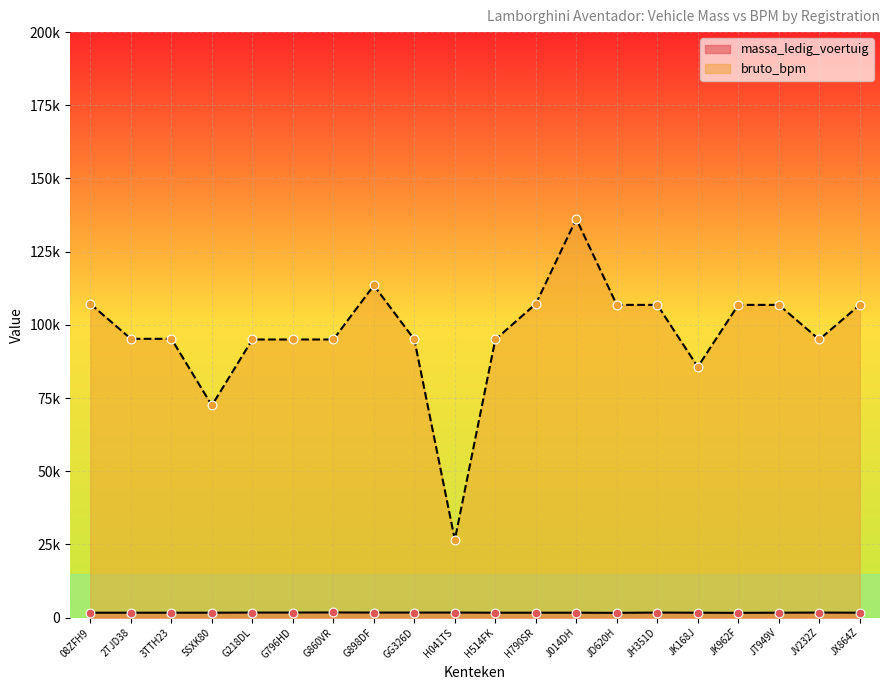

Which series has the largest total across all categories?

bruto_bpm